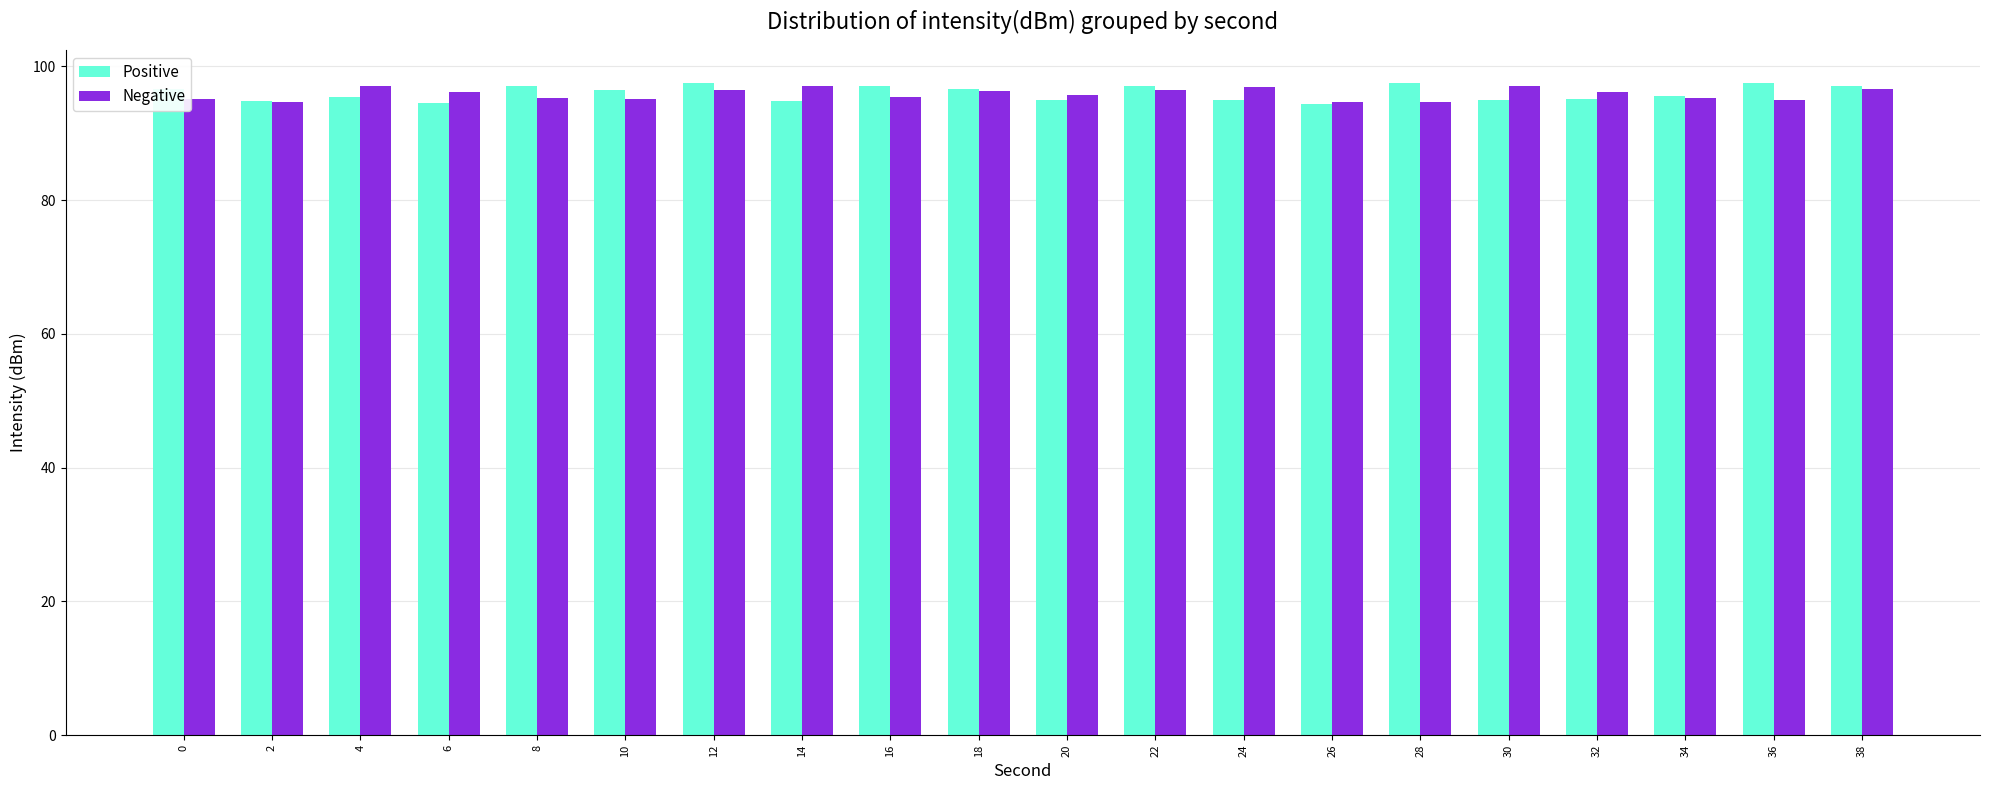

What is the value of the Positive bar at the 8th from the left?

94.9